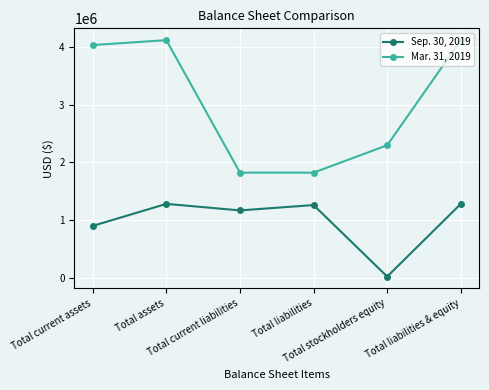

True or false: Sep. 30, 2019 and Mar. 31, 2019 cross at least once.

False